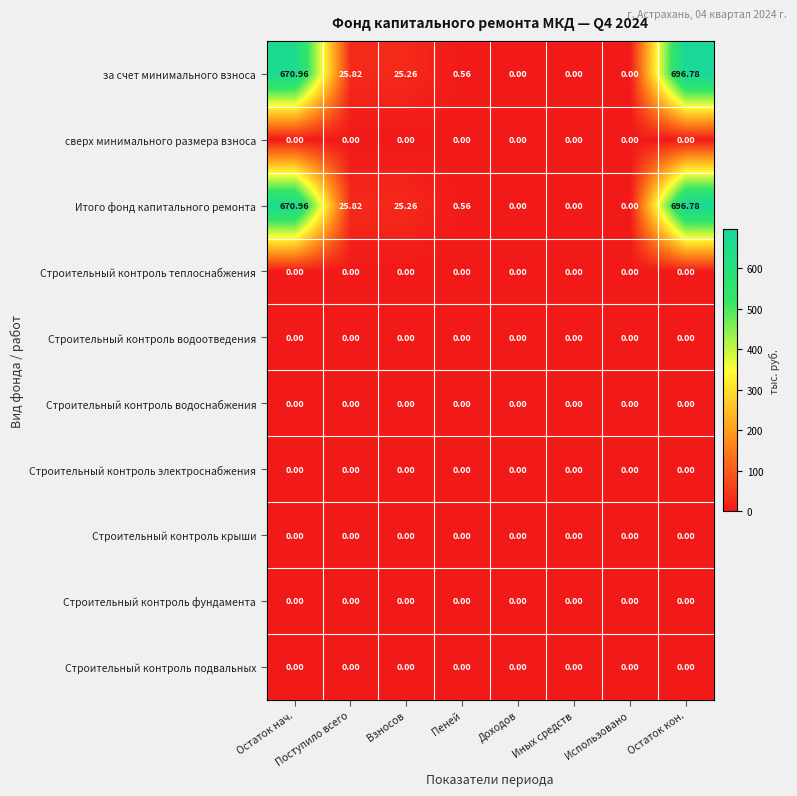

At how many categories does at least one series exceed 382?

2